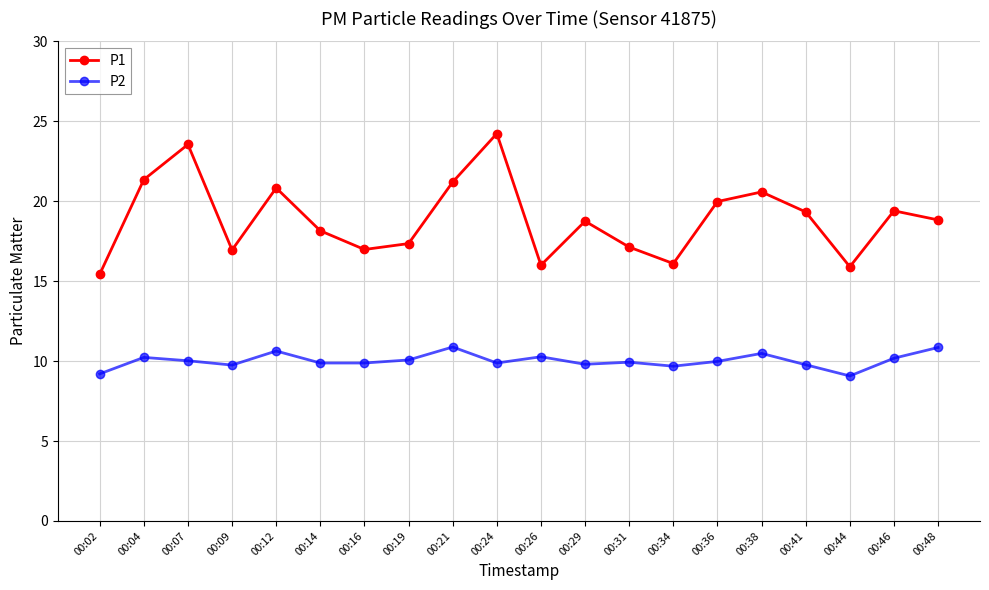

At which category does the chart reach its peak across all series?

00:24